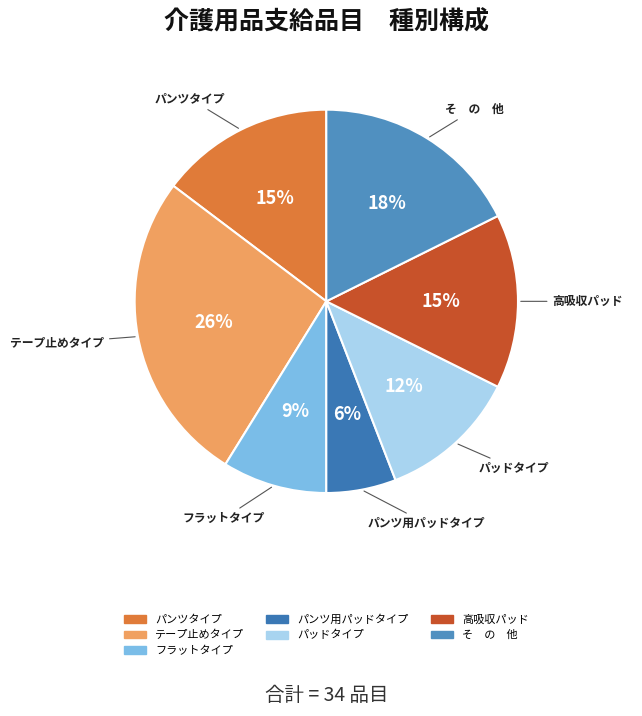

To the nearest percent, what is the combined percentage of パンツタイプ and パンツ用パッドタイプ?

21%